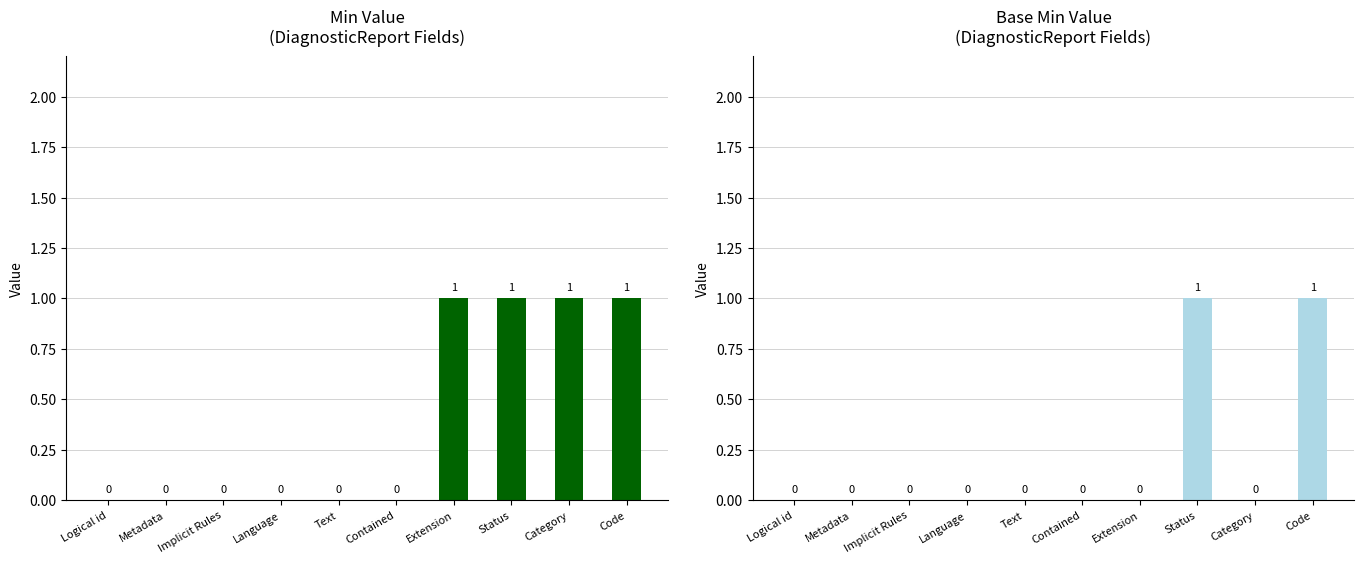

How many categories are shown in the chart?

10